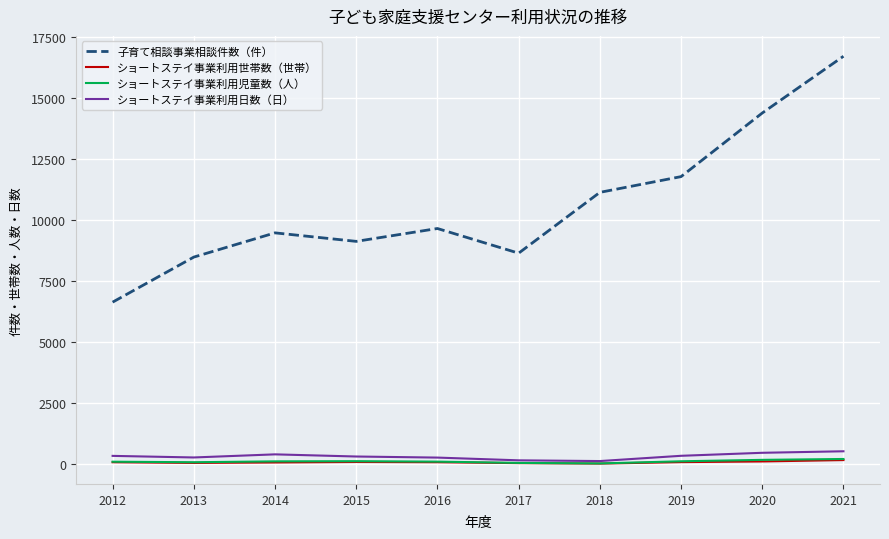

What is the difference between the ショートステイ事業利用児童数（人） values at 2016 and 2012?

3